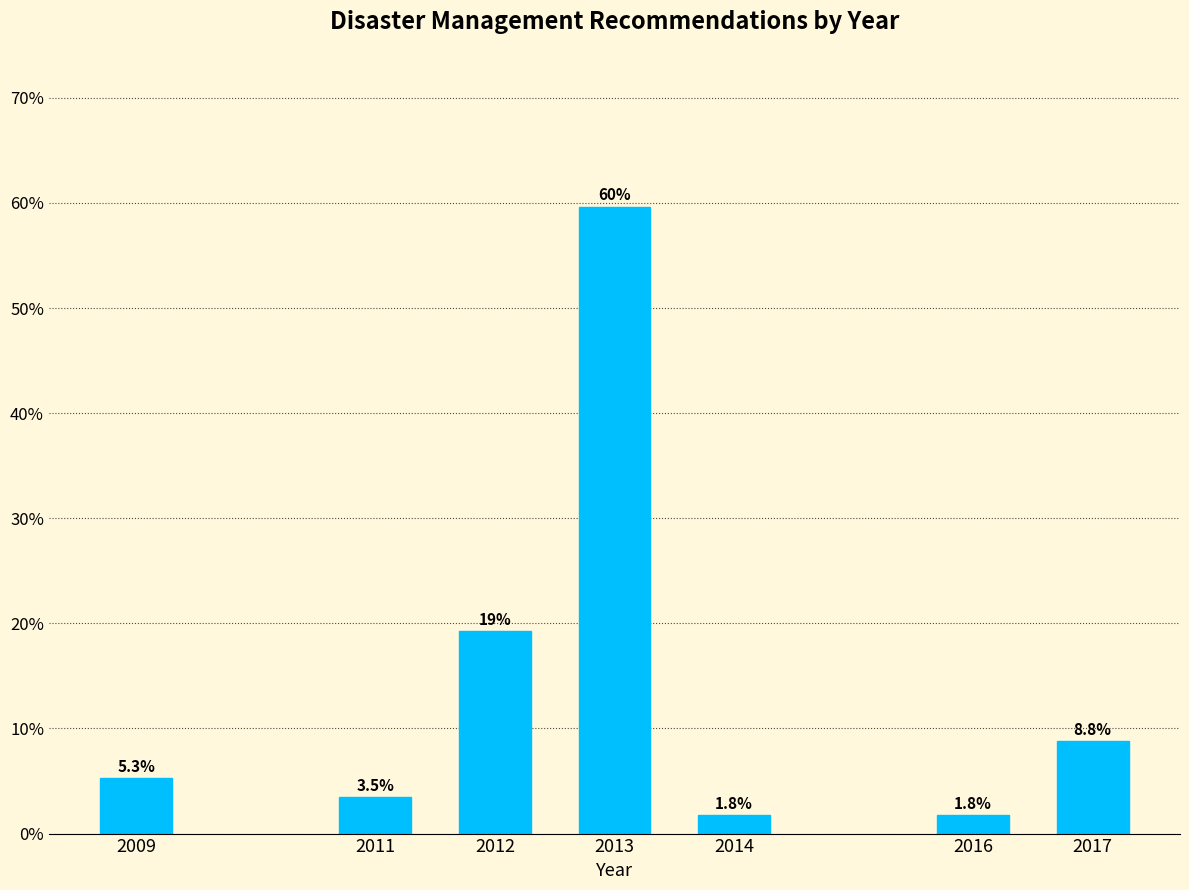

Does the chart contain any negative values?

No